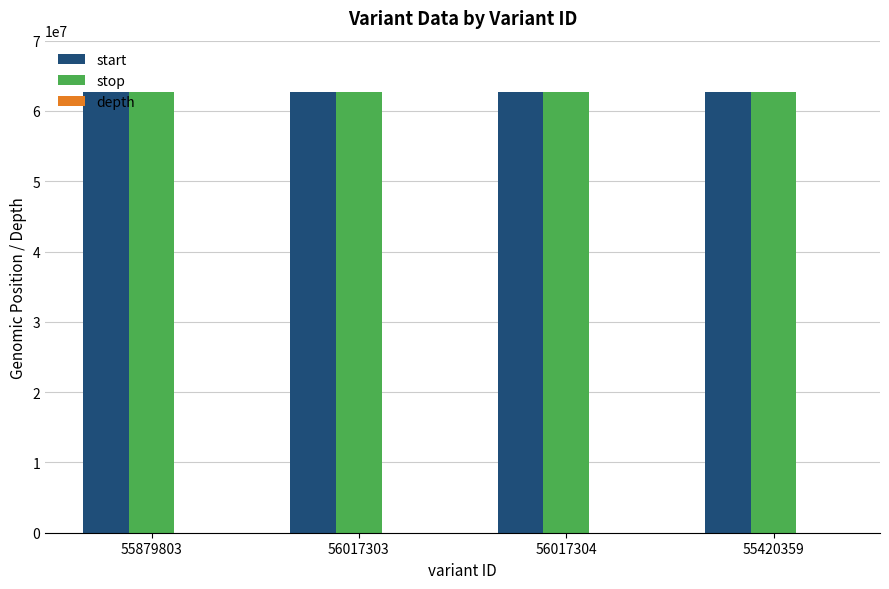

What is the maximum value shown in the chart?

62680731